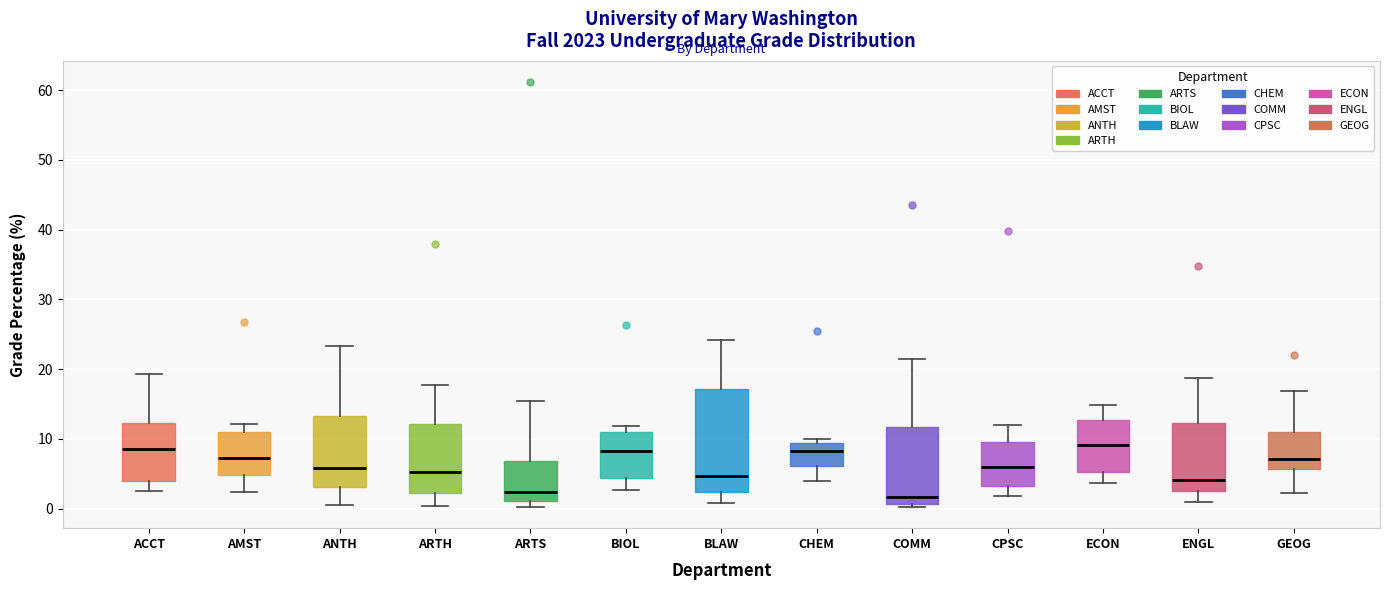

Reading left to right, read every box against the y-axis: the position of its median line, the range the box covers, and the ends of its whiskers. The values are not printed on the chart, so give them approximately, as read against the axis.

ACCT: median 9, box 4 to 12, whiskers 3 to 19
AMST: median 7, box 5 to 11, whiskers 2 to 12
ANTH: median 6, box 3 to 13, whiskers 1 to 23
ARTH: median 5, box 2 to 12, whiskers 0 to 18
ARTS: median 2, box 1 to 7, whiskers 0 to 15
BIOL: median 8, box 4 to 11, whiskers 3 to 12
BLAW: median 5, box 2 to 17, whiskers 1 to 24
CHEM: median 8, box 6 to 9, whiskers 4 to 10
COMM: median 2, box 1 to 12, whiskers 0 to 21
CPSC: median 6, box 3 to 10, whiskers 2 to 12
ECON: median 9, box 5 to 13, whiskers 4 to 15
ENGL: median 4, box 3 to 12, whiskers 1 to 19
GEOG: median 7, box 6 to 11, whiskers 2 to 17